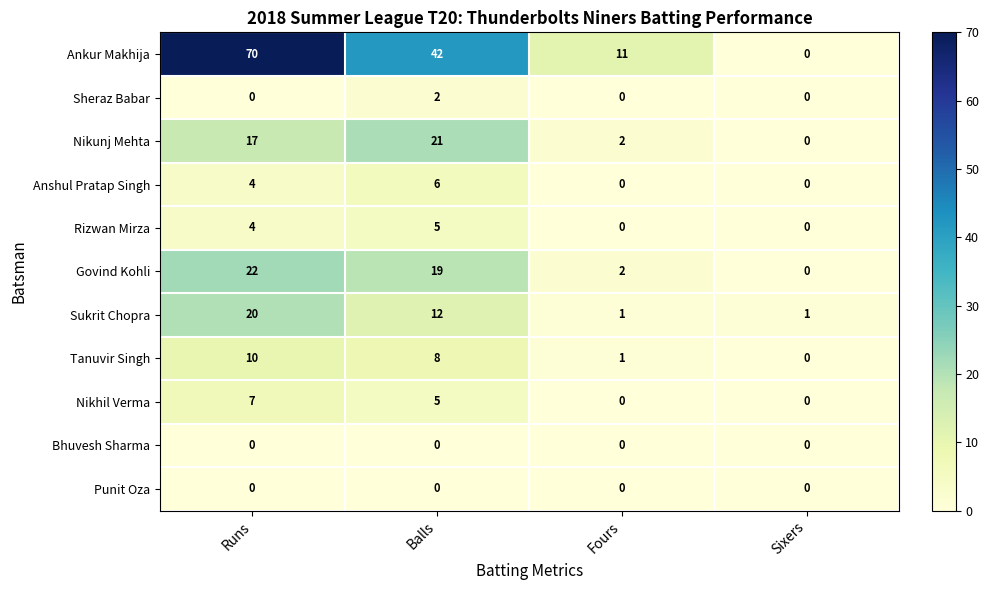

Where is Anshul Pratap Singh nearest to the value 3?

Runs